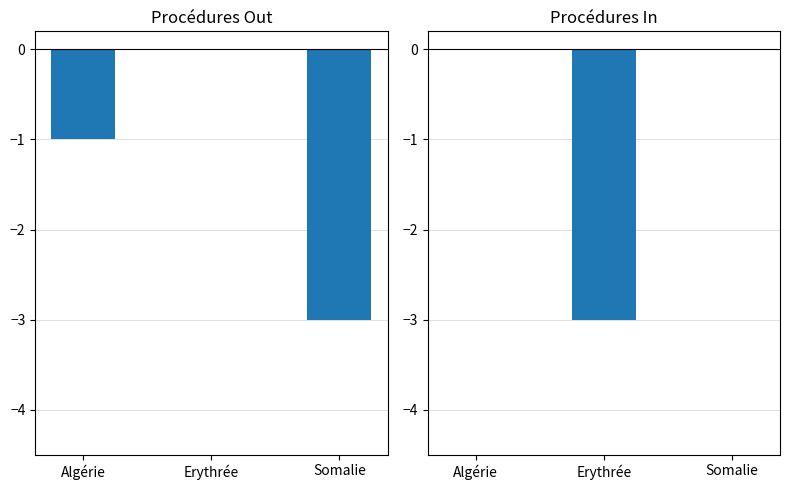

Which label corresponds to the largest value in the chart?

Erythrée